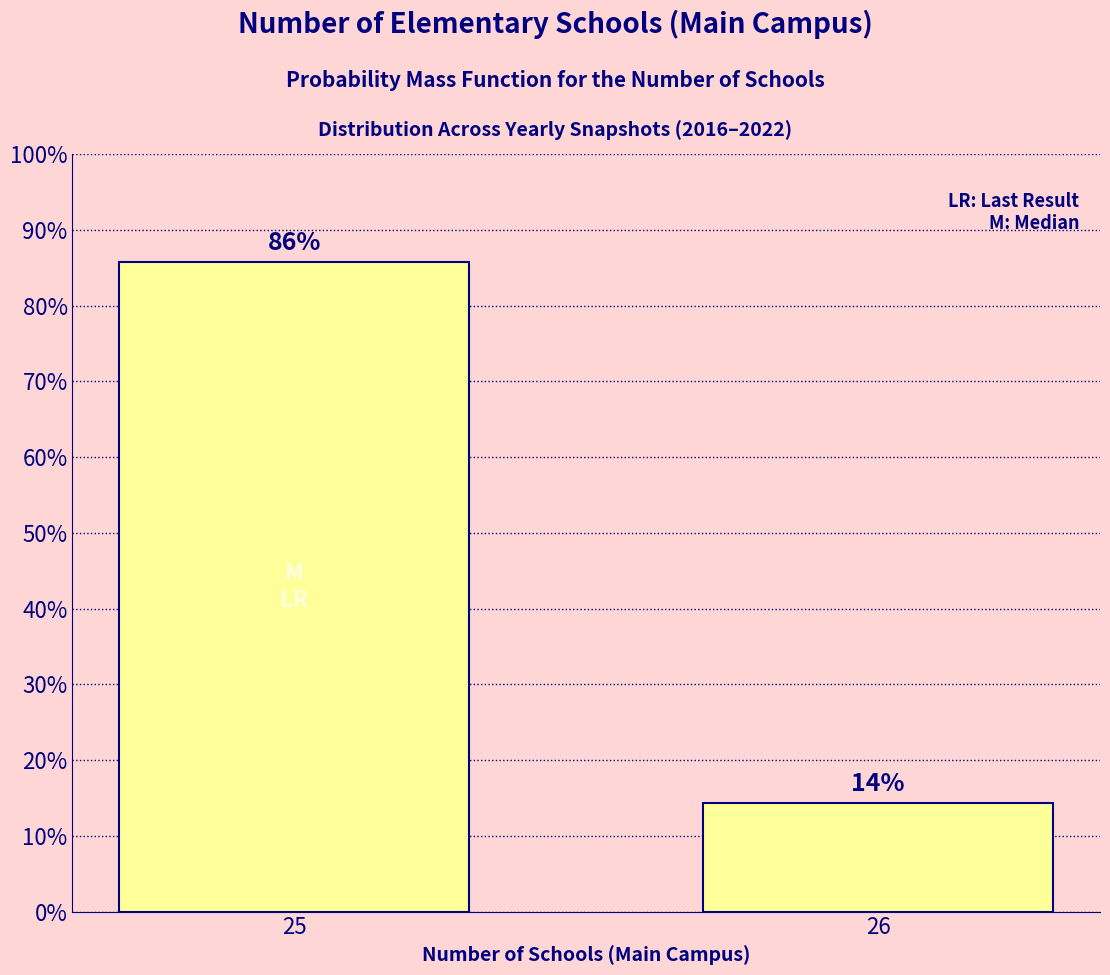

Does the chart contain any negative values?

No